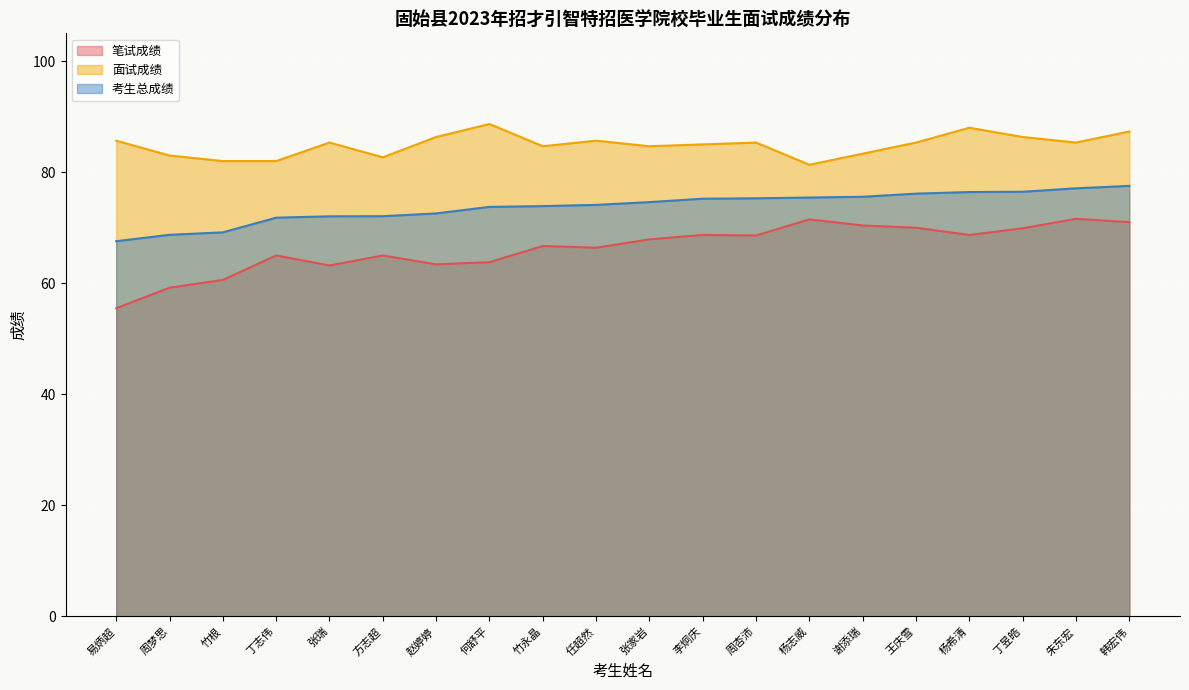

True or false: 面试成绩 and 笔试成绩 intersect in this chart.

False